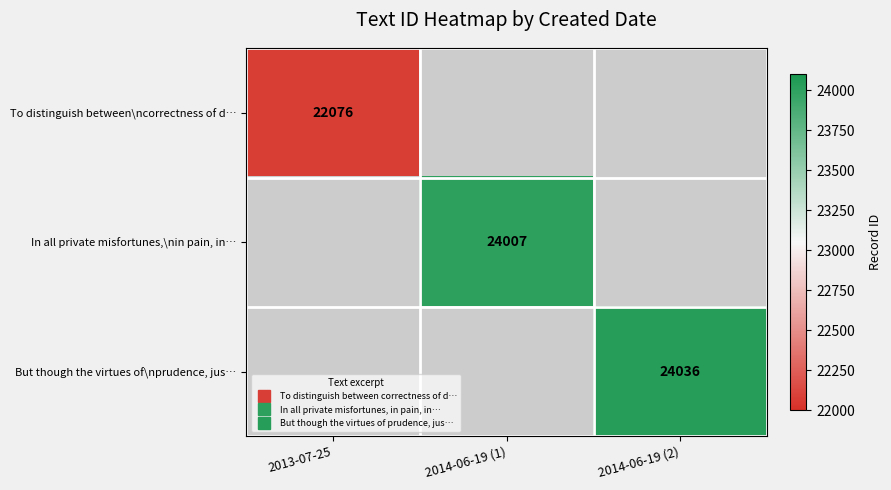

How many series are shown in this chart?

3